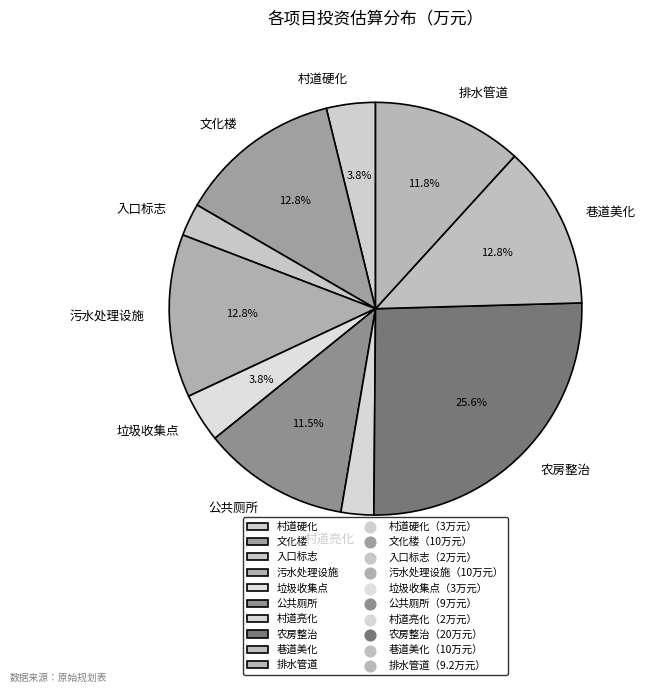

What percentage is the 巷道美化 slice, to the nearest percent?

13%